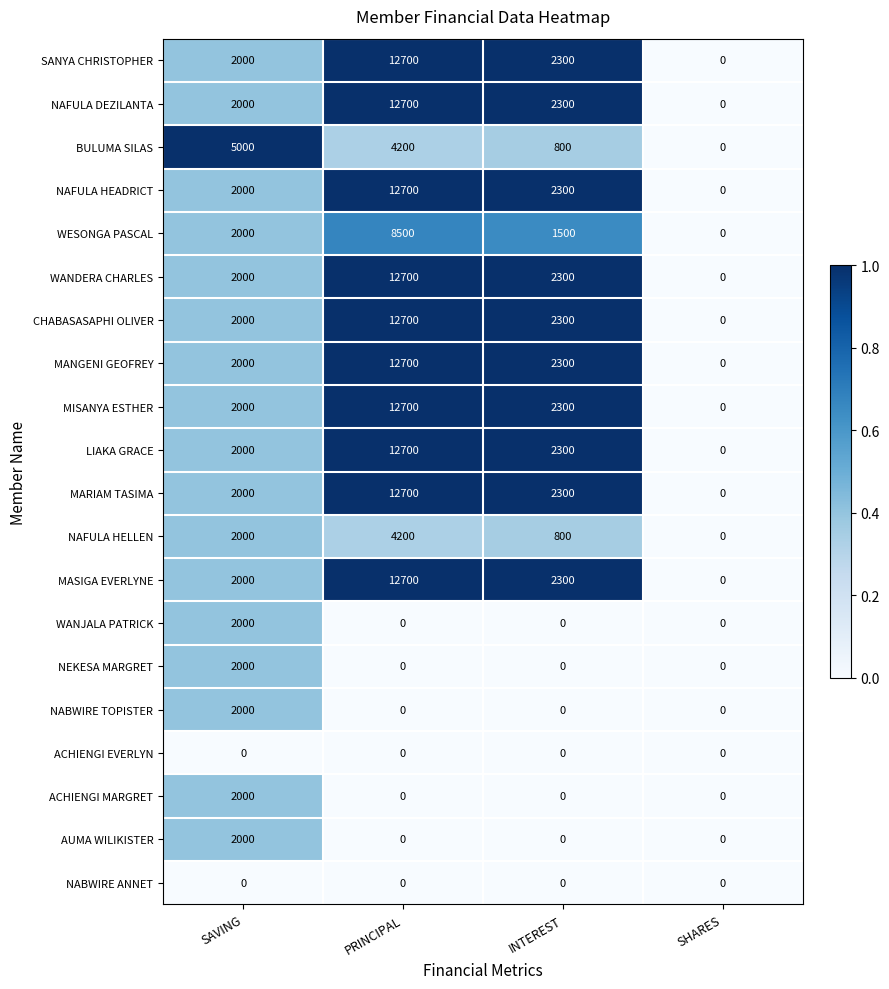

What is the sum of the CHABASASAPHI OLIVER values at SAVING and PRINCIPAL?

14700